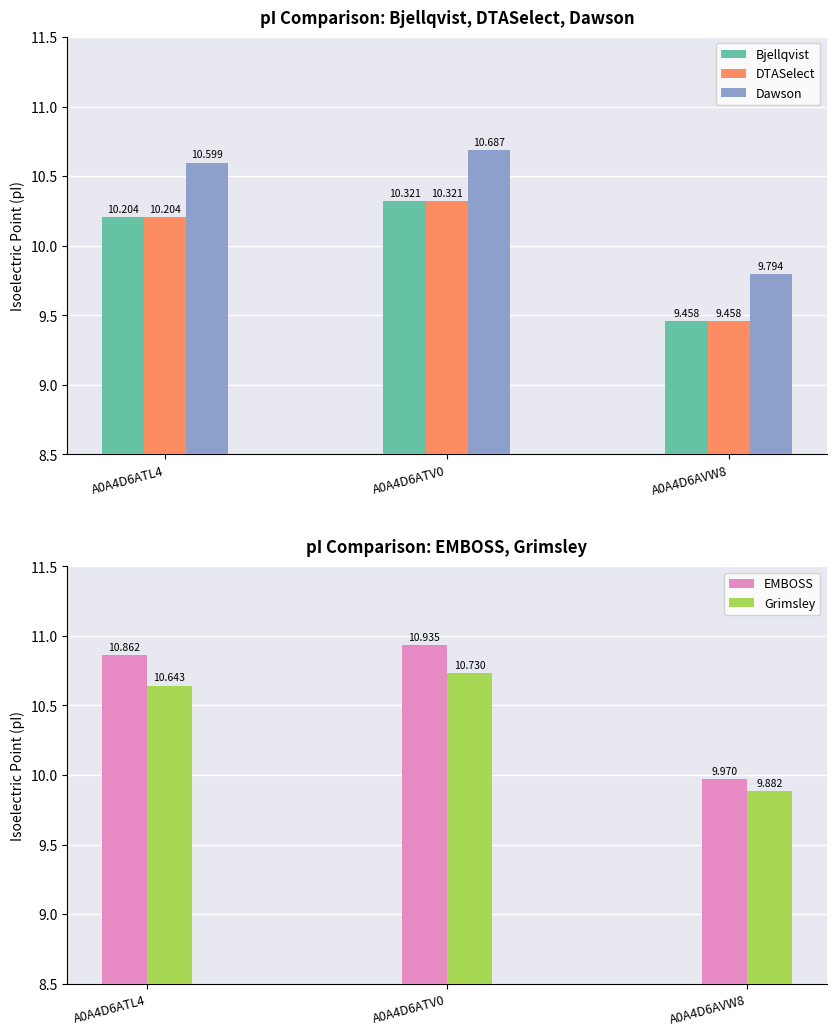

True or false: EMBOSS has a value of 6.0 at A0A4D6ATL4.

False